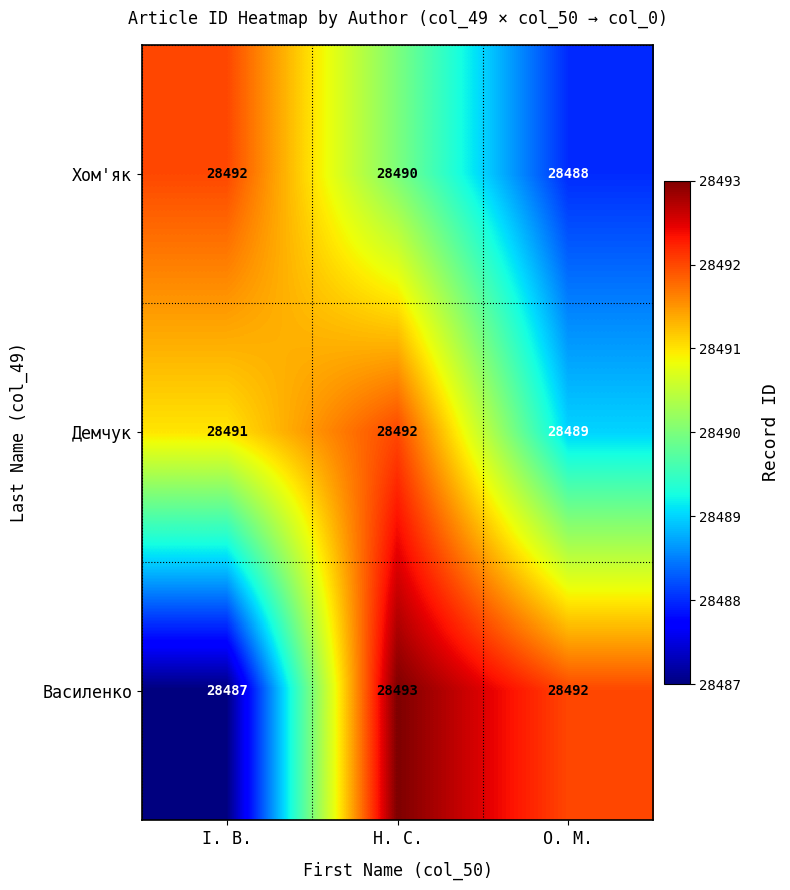

What is the minimum value shown in the chart?

28487